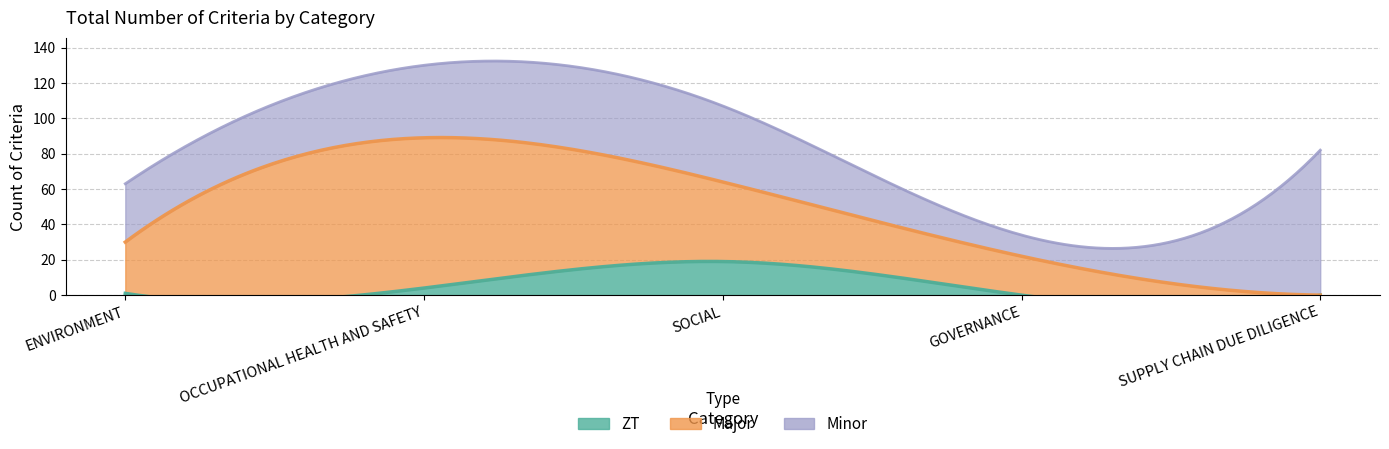

Does the chart display data point markers on the line(s)?

No